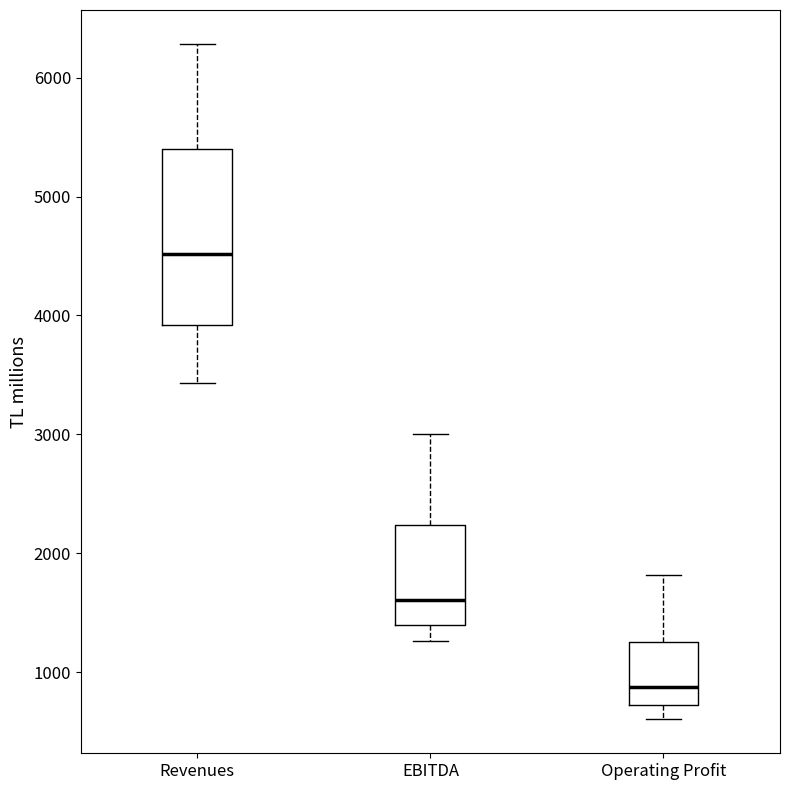

Where is the lower edge of the box for Operating Profit on the y-axis? The values are not printed on the chart, so give them approximately, as read against the axis.

700